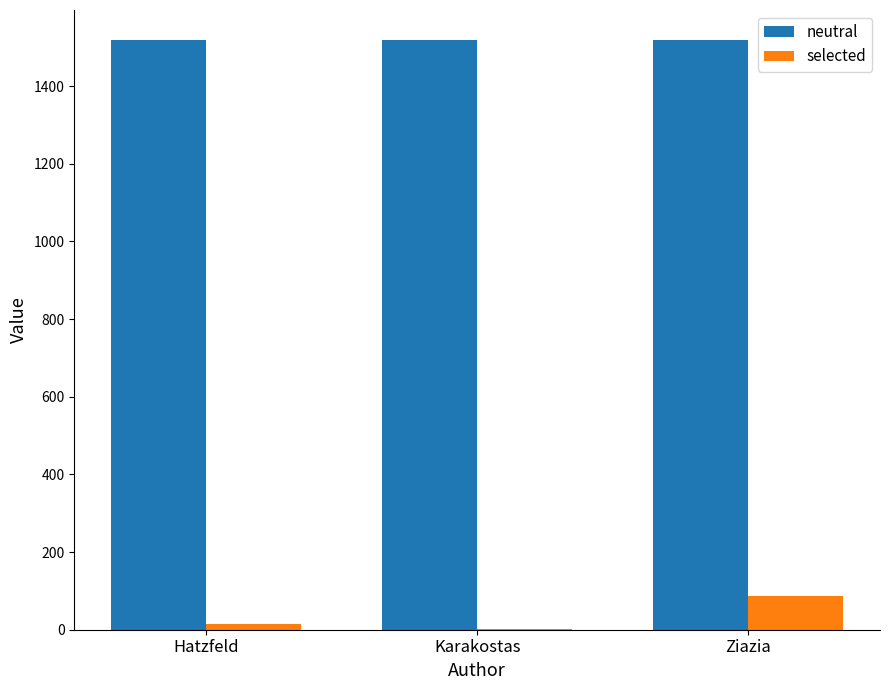

What is the sum of all selected values?

104